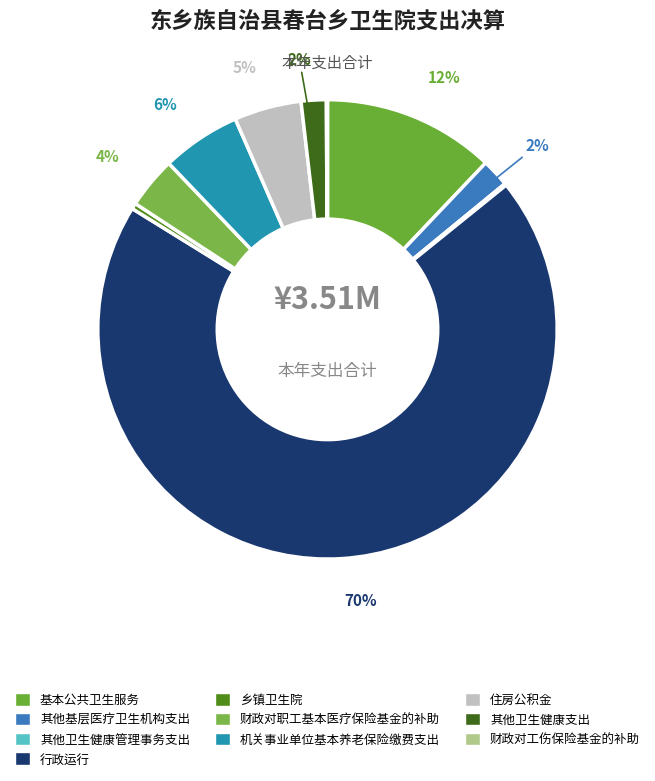

To the nearest percent, what is the difference between the 行政运行 and 其他卫生健康支出 slice percentages?

68%